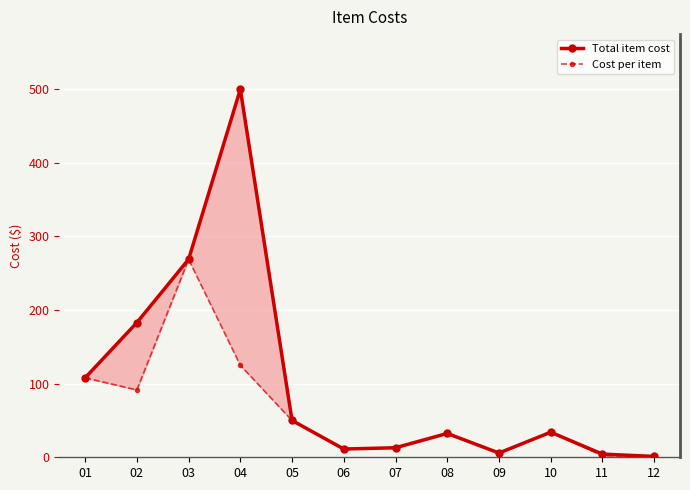

List the series in order of their overall mean, highest first.

Total item cost, Cost per item